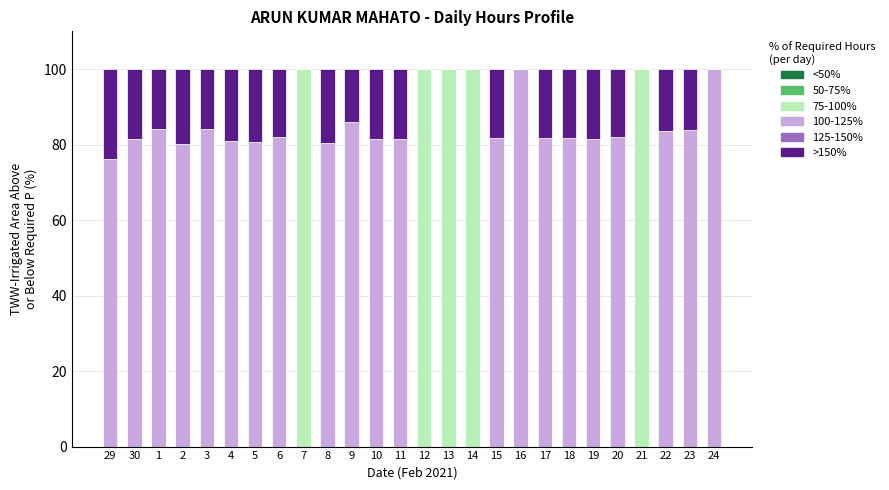

True or false: 75-100% has a value of 0.0 at 2.

True